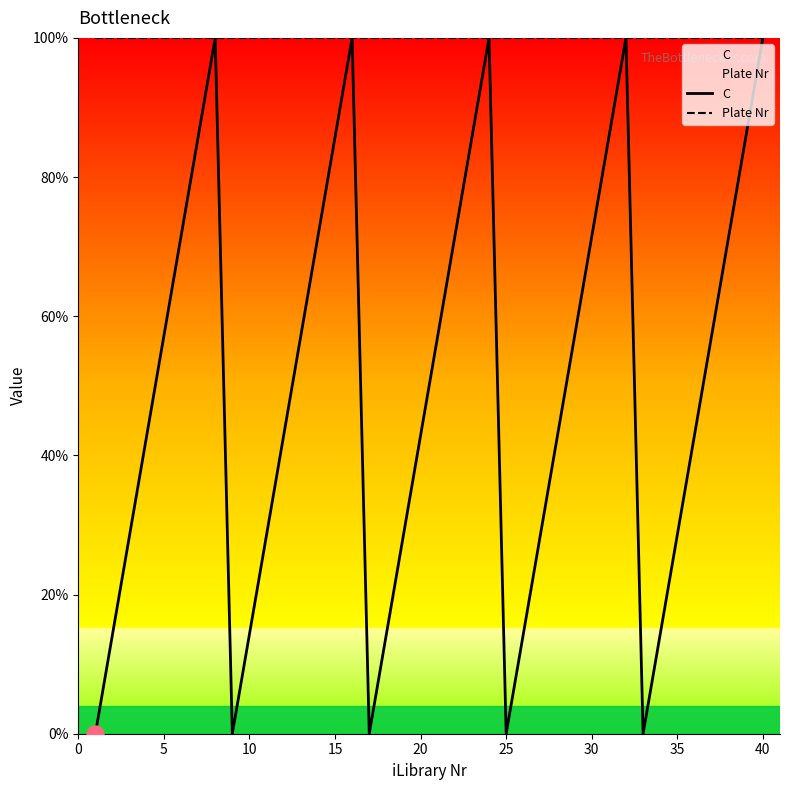

What are all the series names shown in the legend?

C, Plate Nr